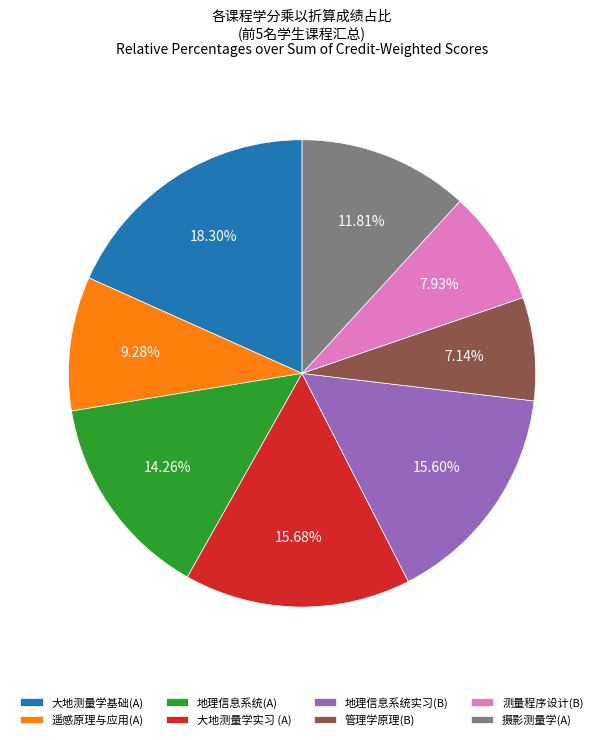

What is the ratio of the value at 地理信息系统实习(B) to the value at 大地测量学实习 (A)?

1.0